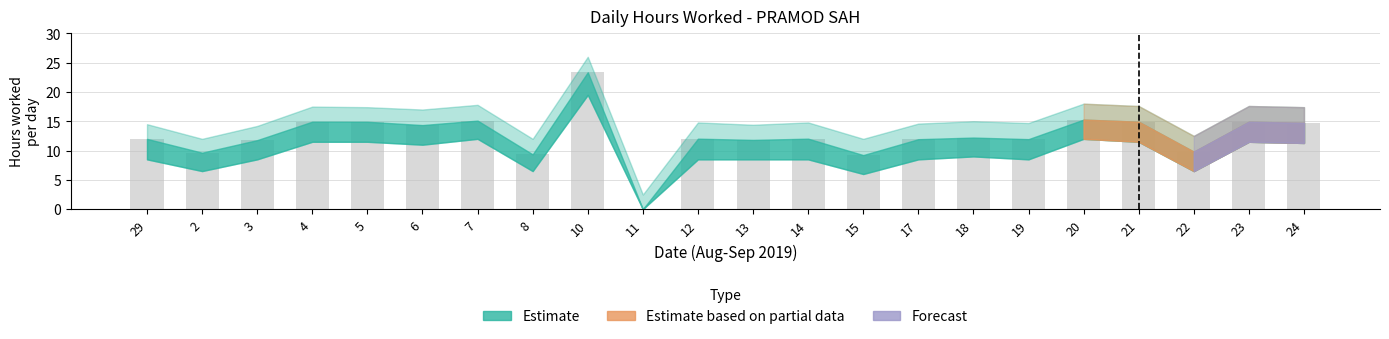

What is the average value?

12.6